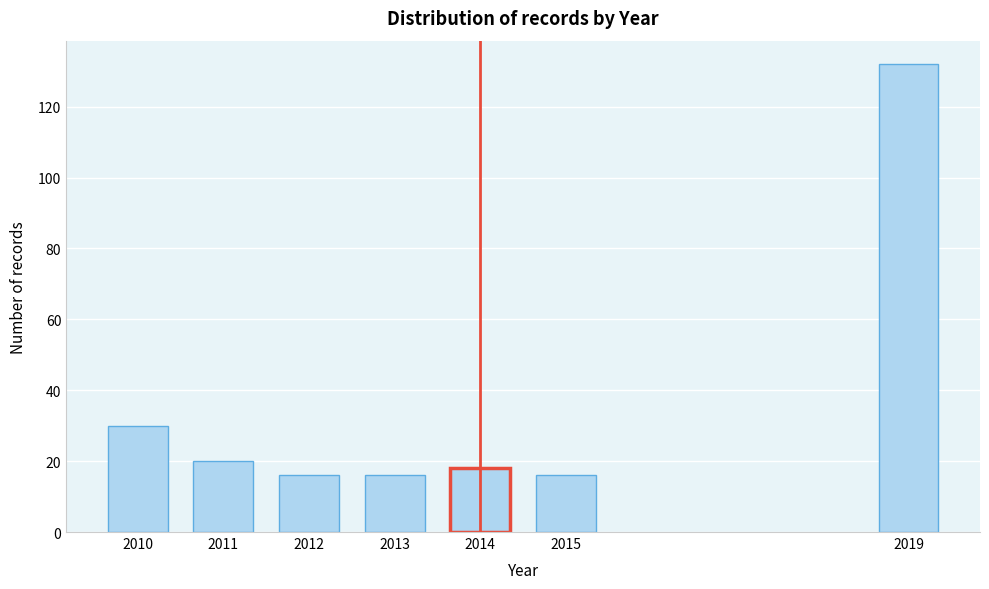

Reading left to right, transcribe all the data shown in this chart.

2010=30	2011=20	2012=16	2013=16	2014=18	2015=16	2019=132